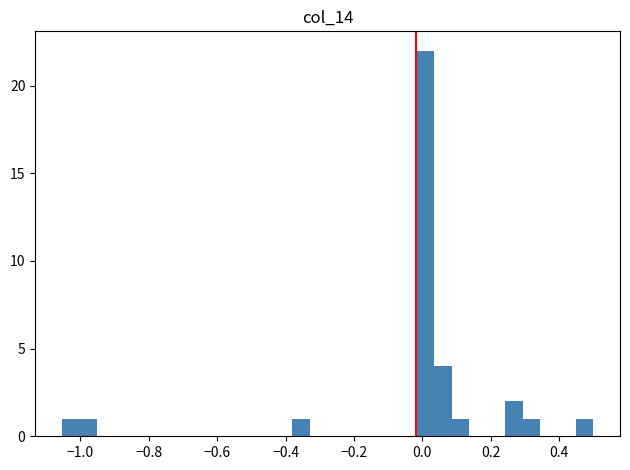

Around what value on the x-axis is the tallest bar? Give the approximate position of its centre, as read against the axis.

0.00